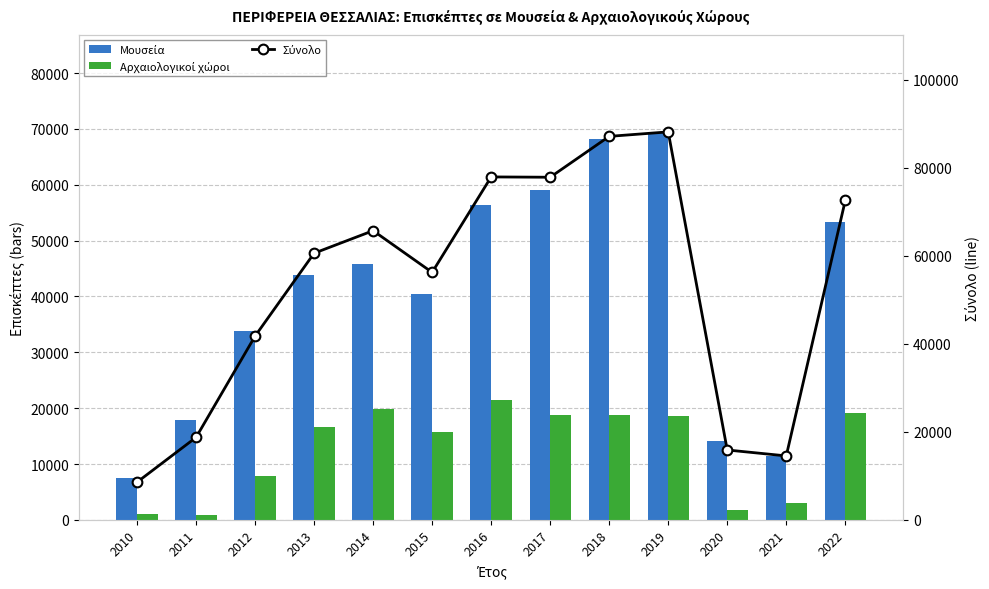

True or false: Αρχαιολογικοί χώροι has a value of 15817 at 2015.

True